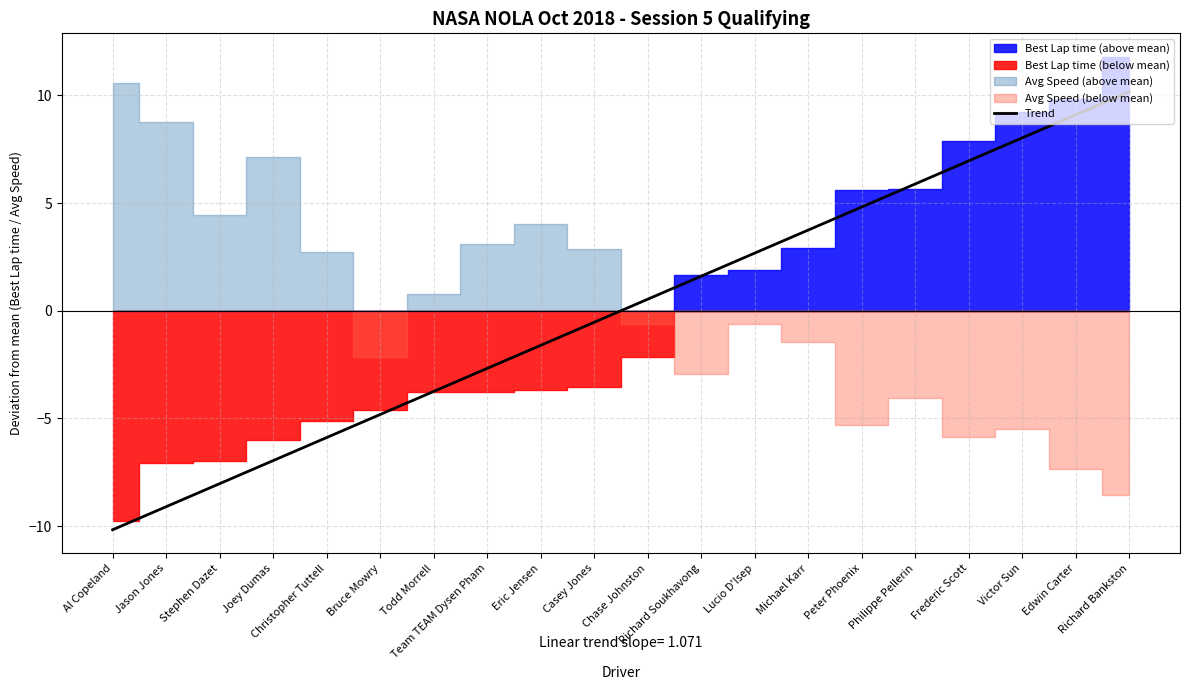

Which label corresponds to the smallest value in the chart?

Al Copeland